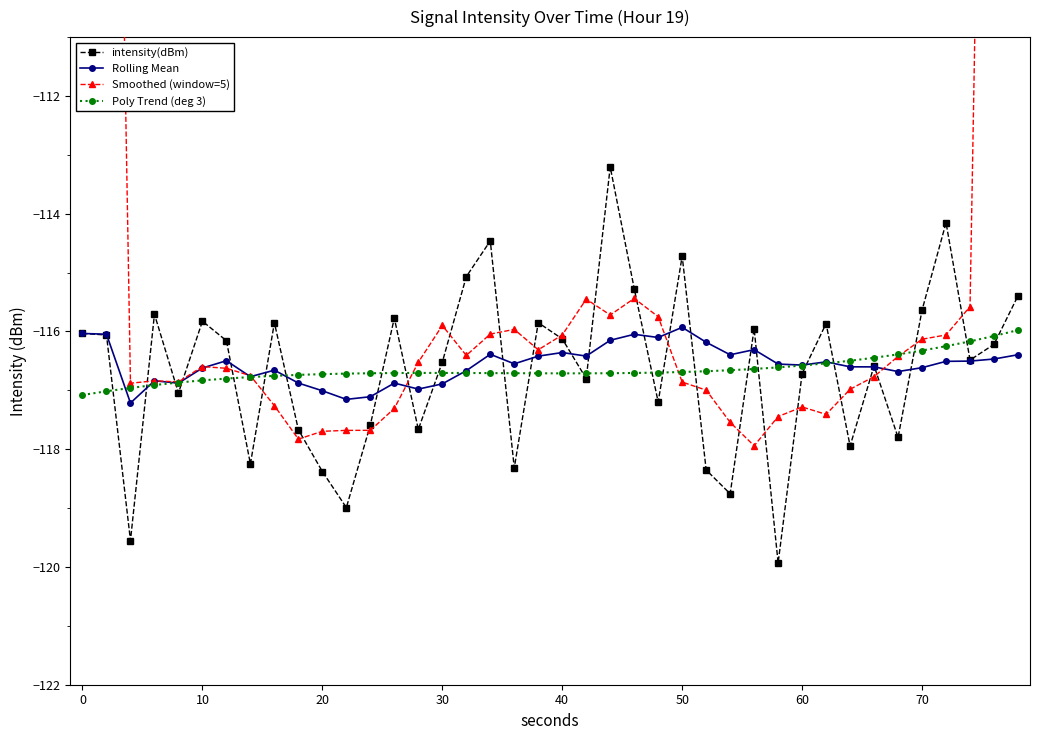

Is it true that Rolling Mean equals -75.6 at 20?

False